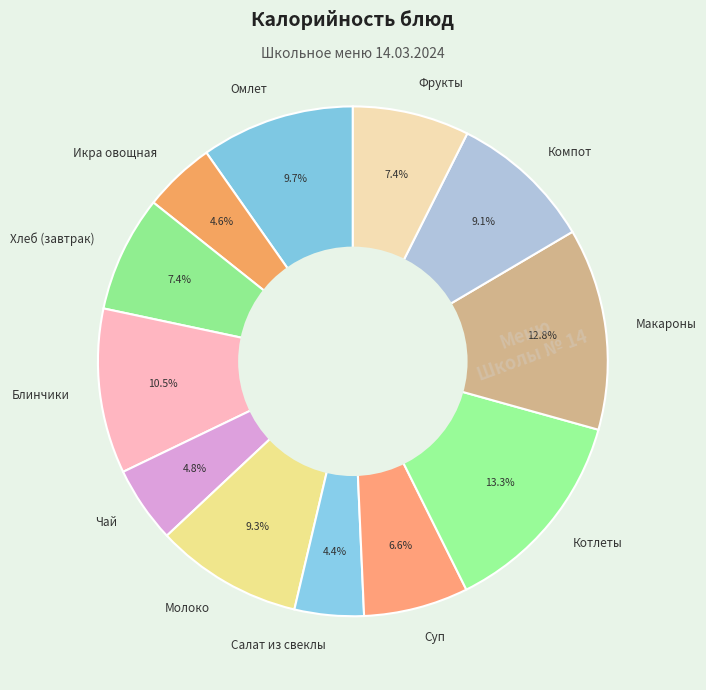

Is there any slice that represents more than half of the pie?

No